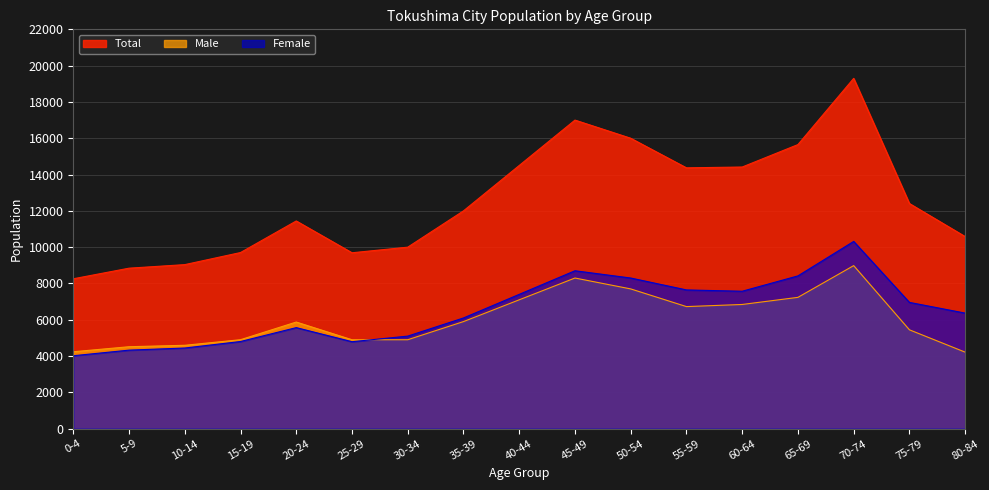

Reading right to left, what are all the values shown in this chart?

Total: 10583	12404	19299	15652	14415	14370	16000	17000	14500	12000	10000	9691	11443	9704	9038	8842	8258
Male: 4216	5447	8983	7235	6843	6726	7700	8300	7100	5900	4900	4899	5875	4902	4594	4515	4239
Female: 6367	6957	10316	8417	7572	7644	8300	8700	7400	6100	5100	4792	5568	4802	4444	4327	4019